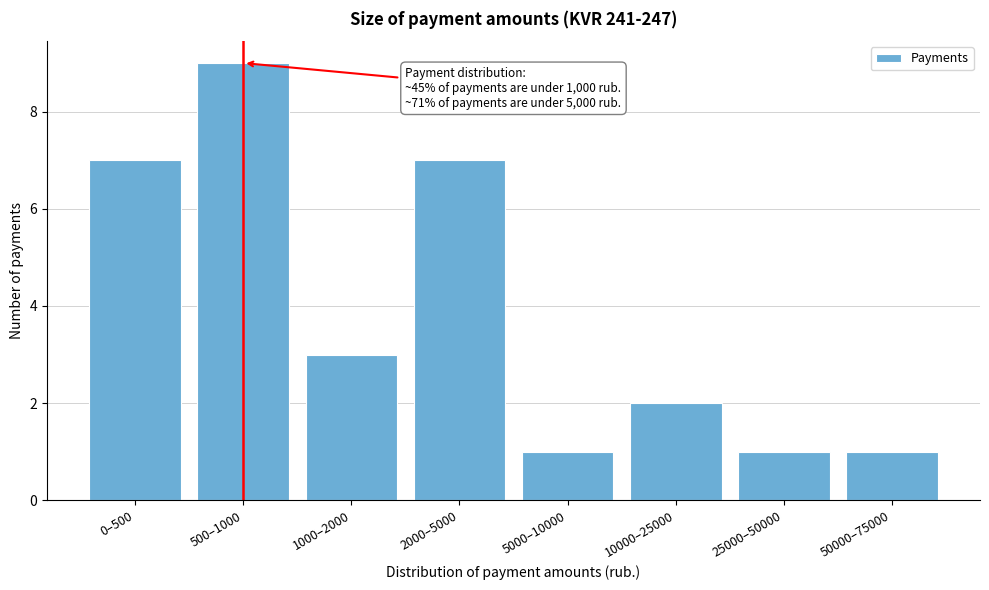

Reading left to right, list all the values displayed in this chart.

0–500=7	500–1000=9	1000–2000=3	2000–5000=7	5000–10000=1	10000–25000=2	25000–50000=1	50000–75000=1